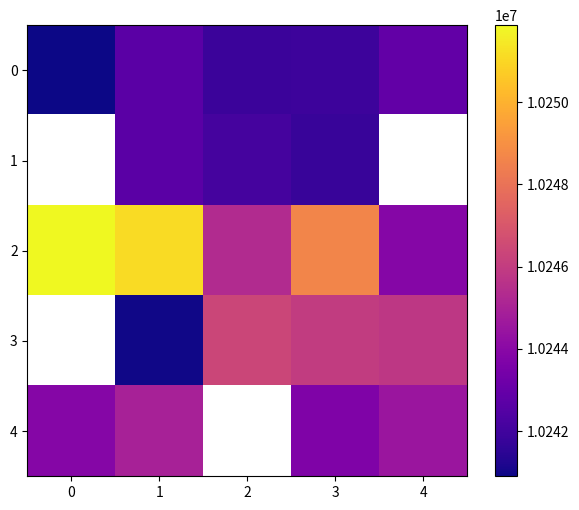

The value of 1 at 1 is 3176253.6. True or false?

False